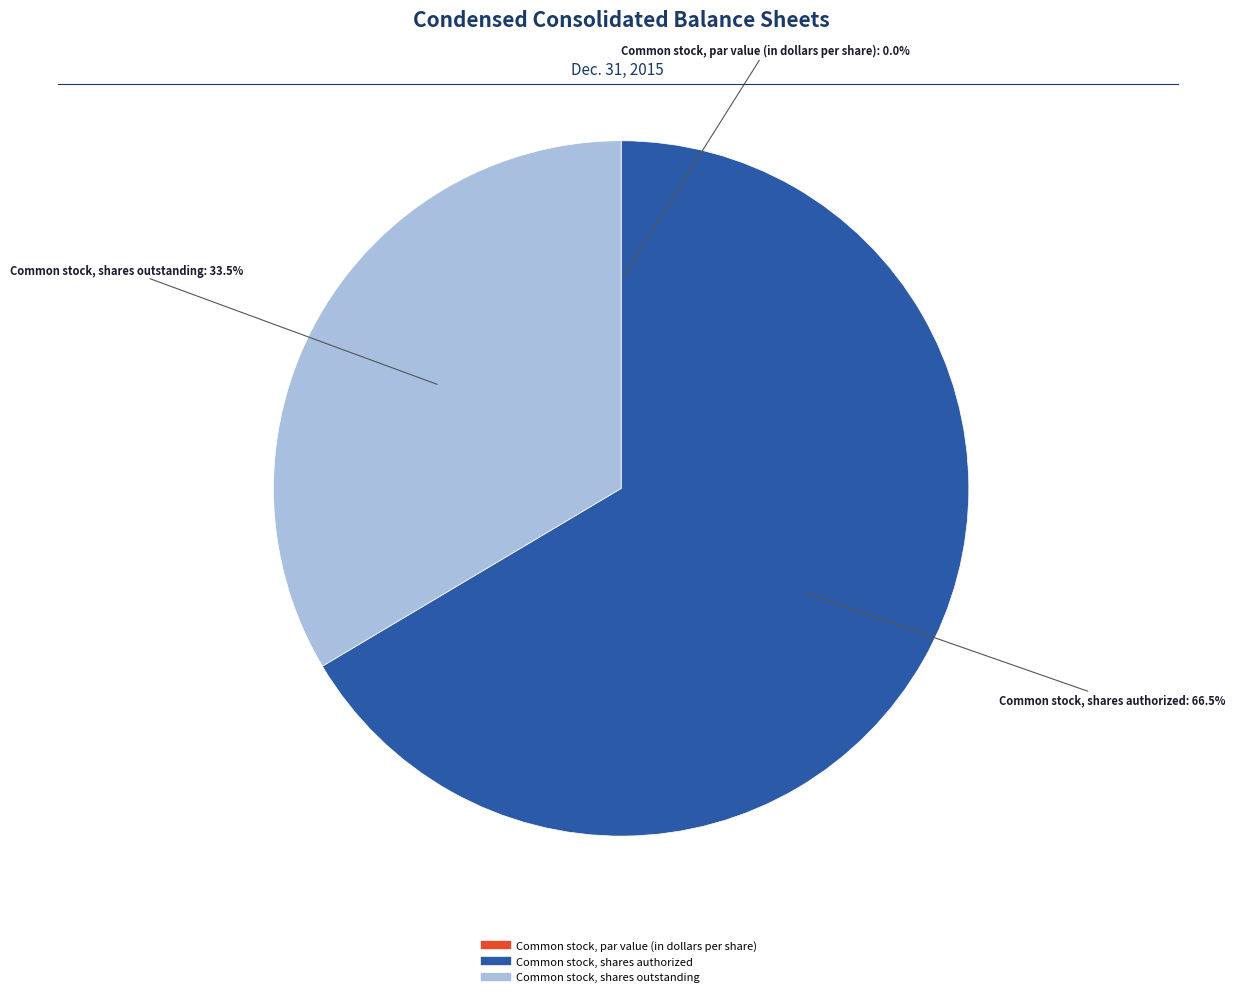

Which category has the biggest portion of the pie?

Common stock, shares authorized